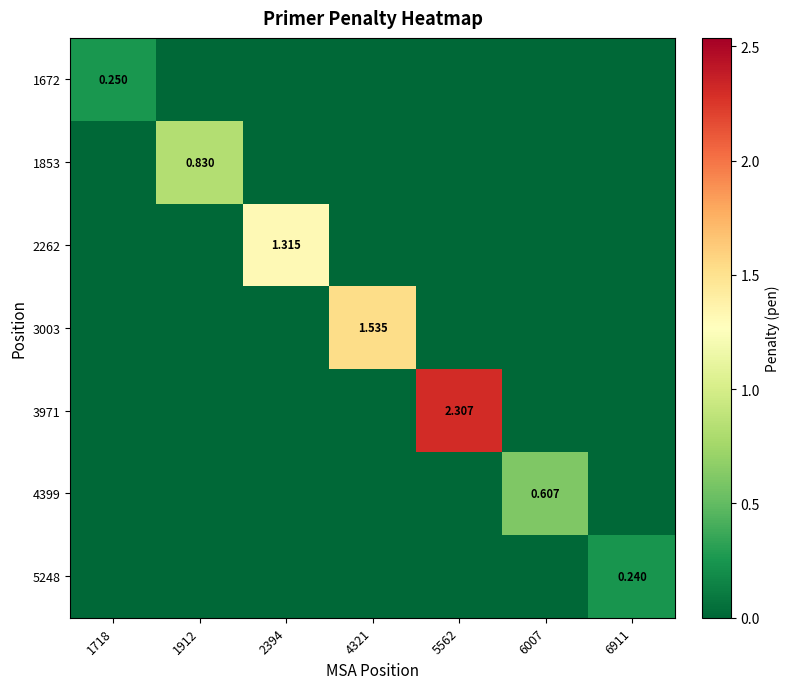

What is the maximum value shown in the chart?

2.3